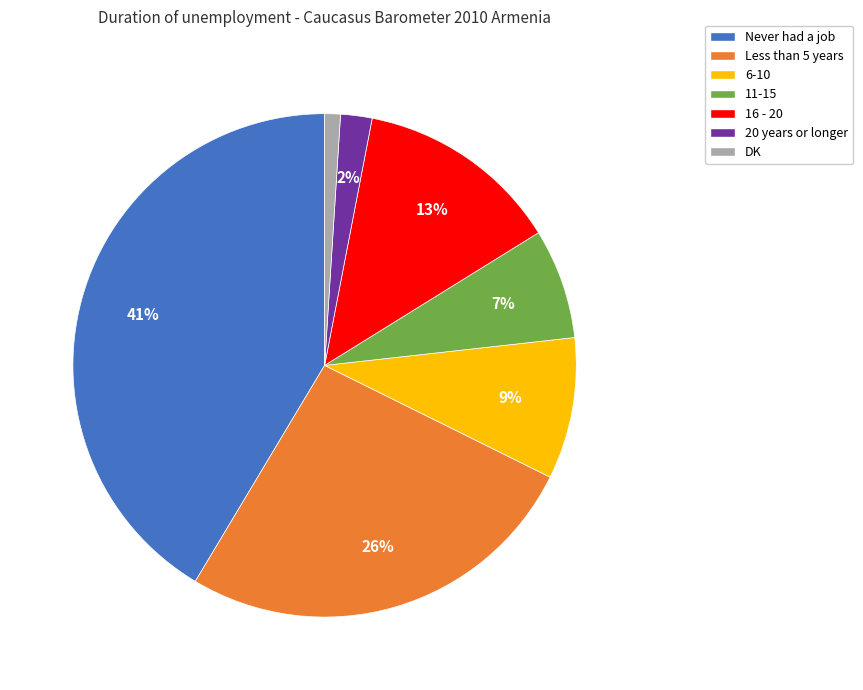

Do 11-15 and 20 years or longer together represent more than half of the pie?

No